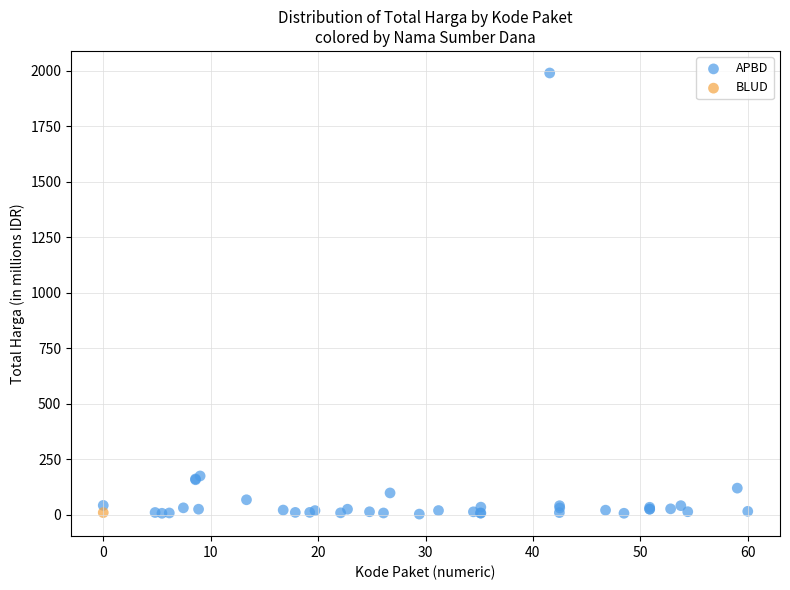

What are all the series names shown in the legend?

APBD, BLUD